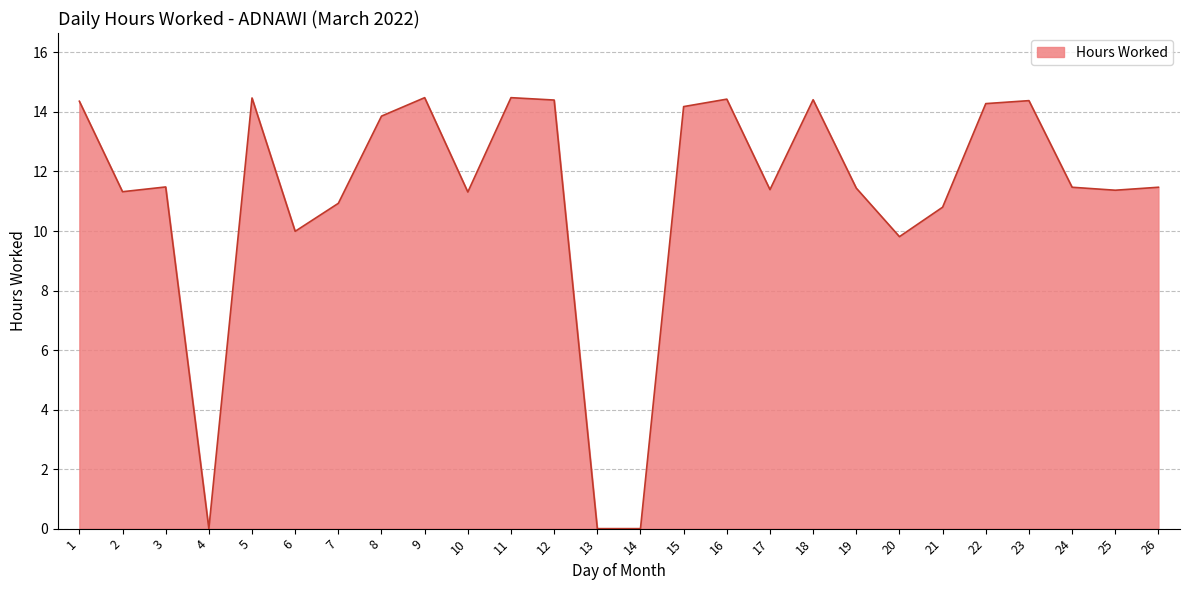

What is the difference between the maximum and minimum values?

14.5